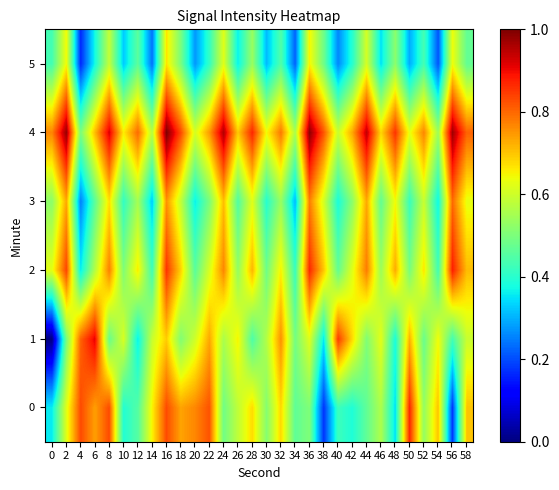

At which category is the sum across all series the highest?

16